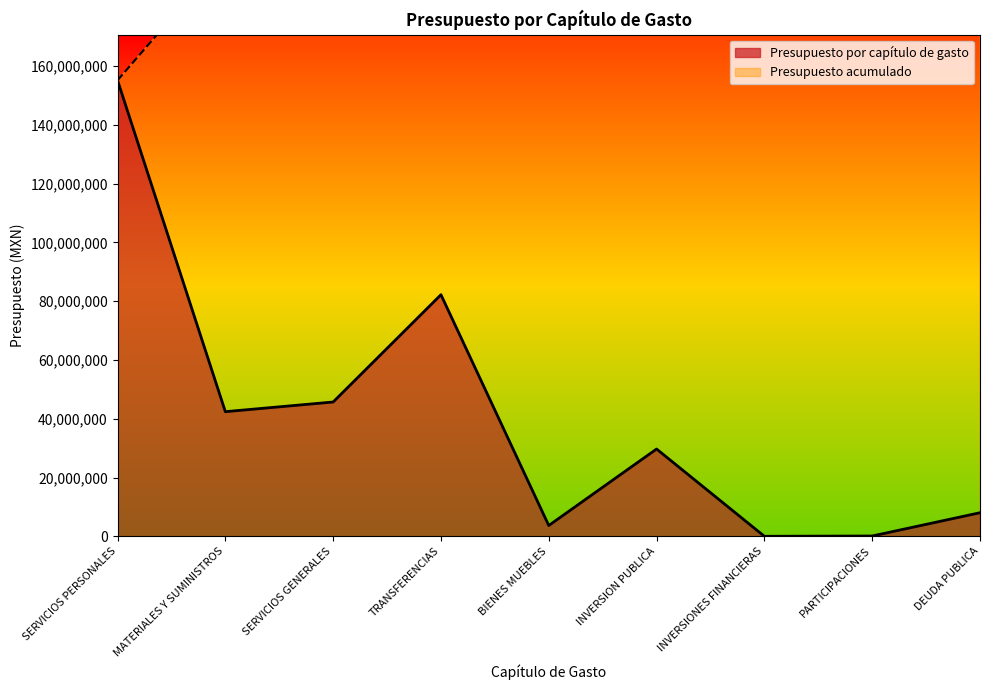

What is the greatest value displayed?

155146749